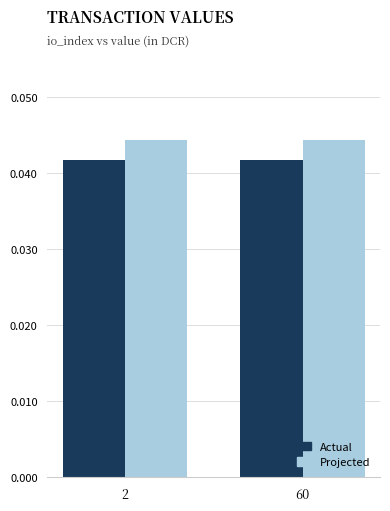

Is the value of Projected at 2 greater than the value of Actual at 2?

Yes